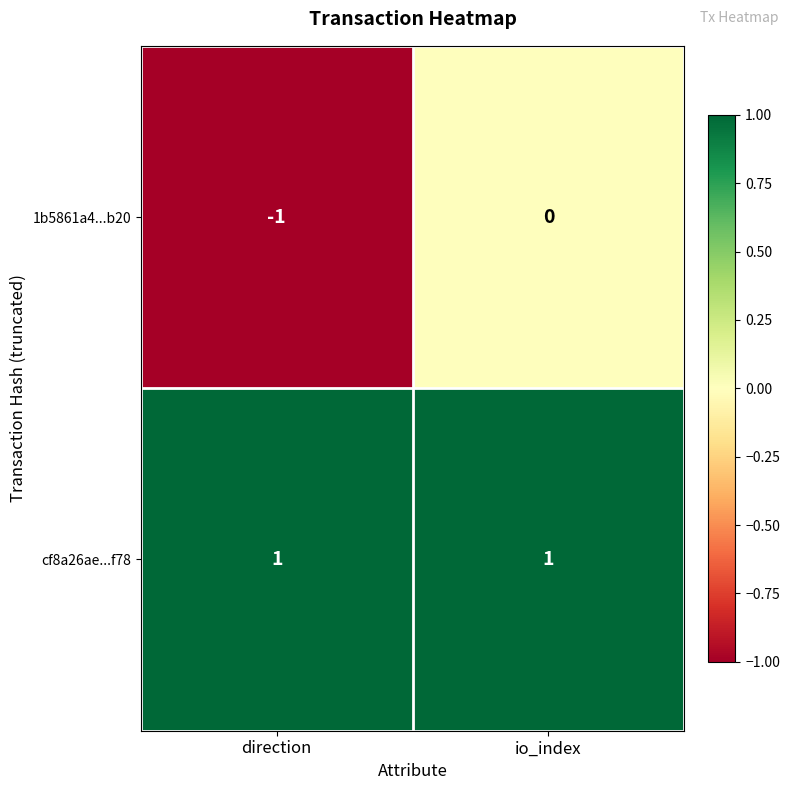

Reading left to right, transcribe all the data shown in this chart.

1b5861a4...b20: -1	0
cf8a26ae...f78: 1	1